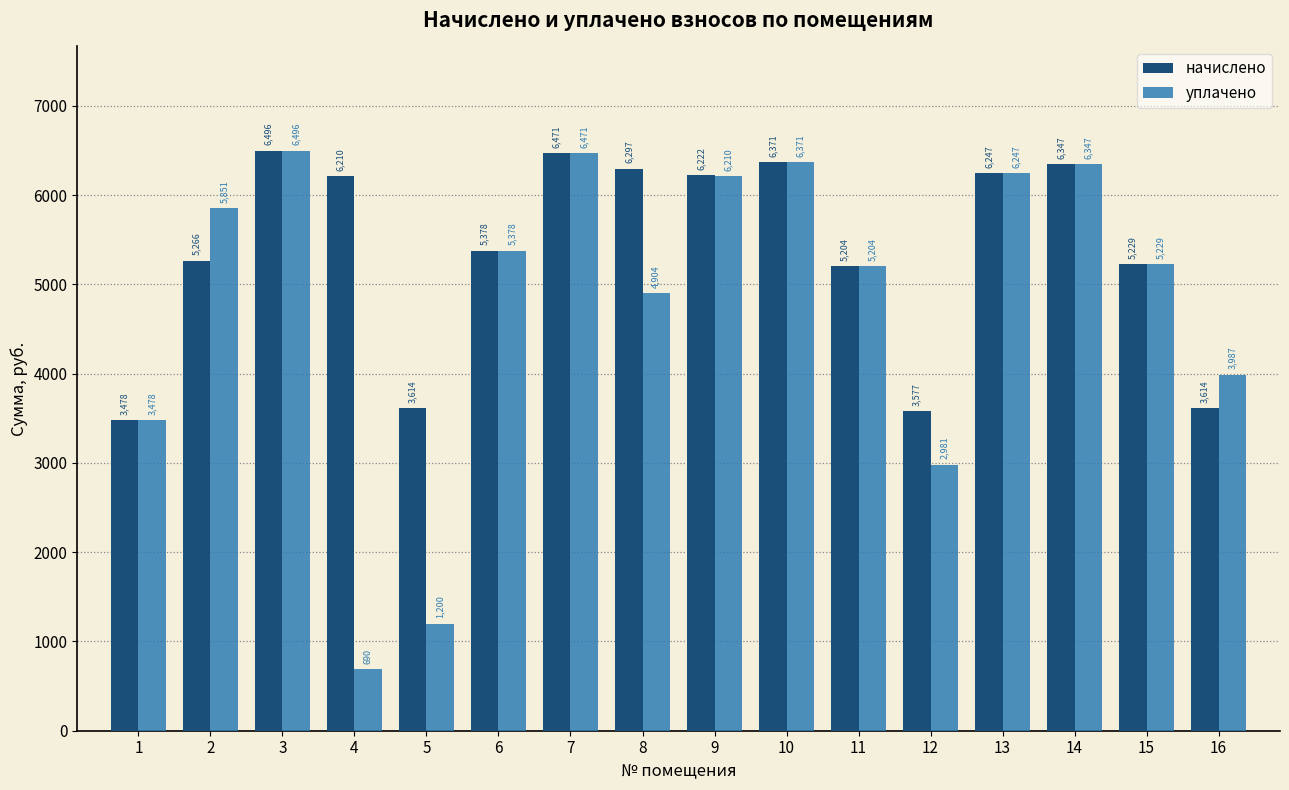

The value of начислено at 3 is 4244.1. True or false?

False